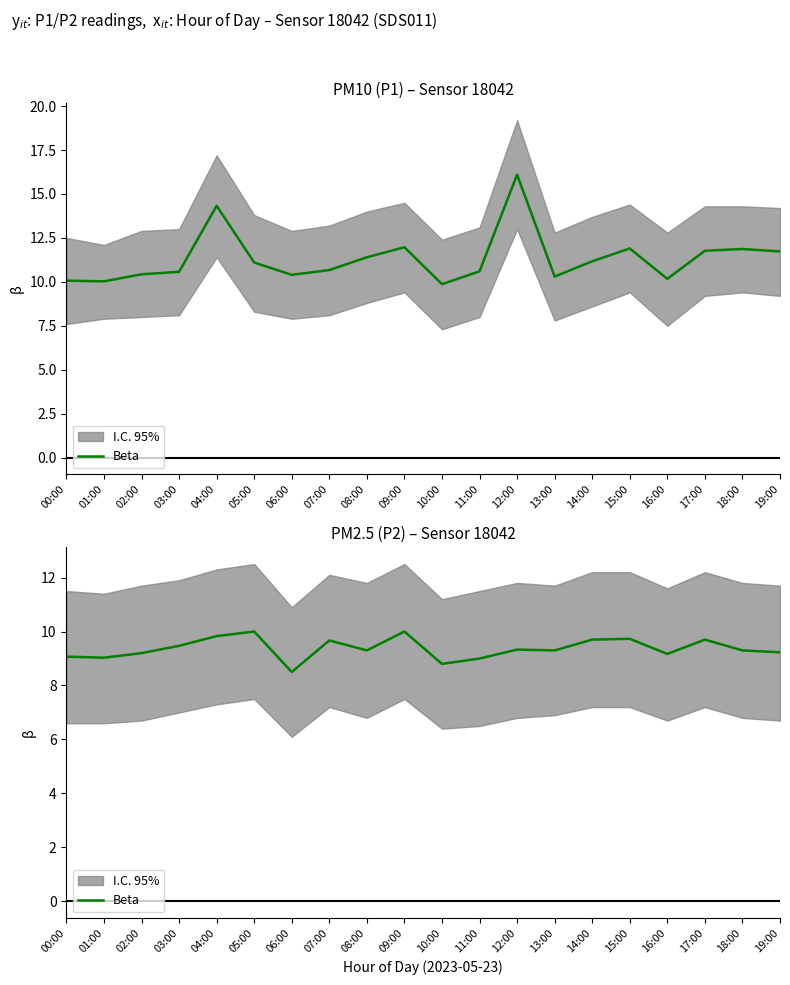

Rank the categories by value from lowest to highest.

06:00, 10:00, 11:00, 01:00, 00:00, 16:00, 02:00, 19:00, 08:00, 13:00, 18:00, 12:00, 03:00, 07:00, 14:00, 17:00, 15:00, 04:00, 05:00, 09:00